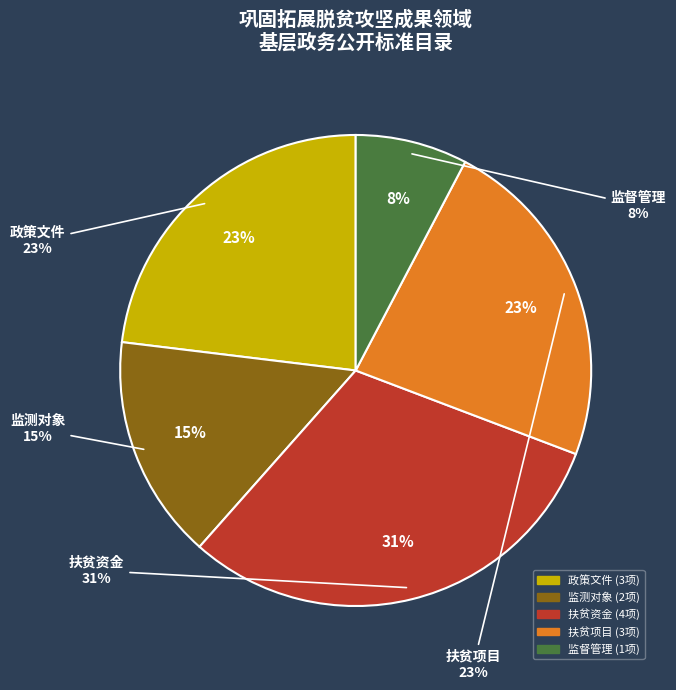

Is the sum of 政策文件 and 扶贫项目 greater than half?

No